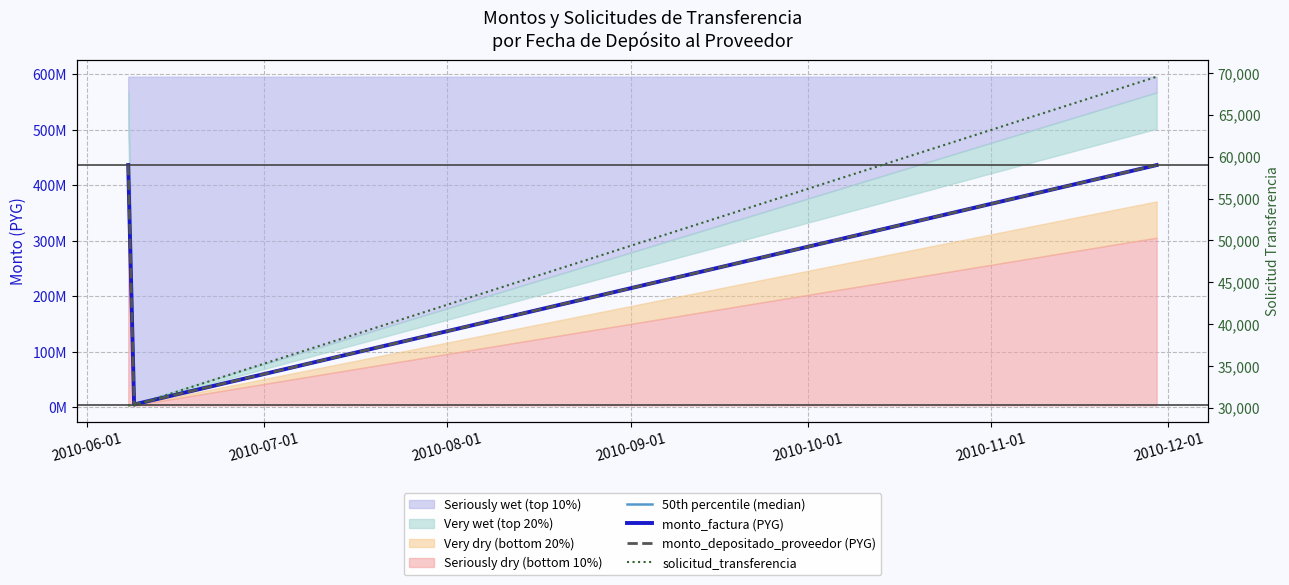

What is the highest value of the monto_depositado_proveedor (PYG) series?

436500000